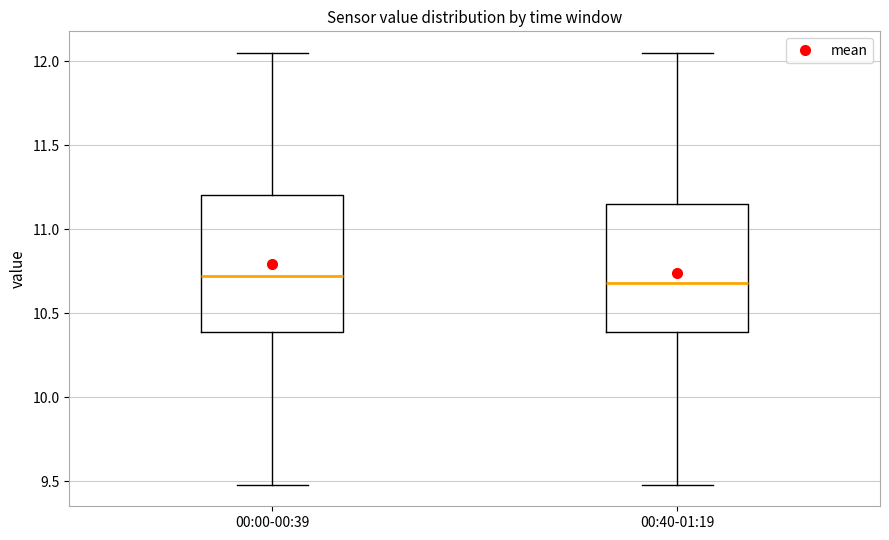

Reading left to right, transcribe this box plot: for each box, give where its median line is, the range the box spans, and where its two whiskers end, as read against the y-axis. The values are not printed on the chart, so give them approximately, as read against the axis.

00:00-00:39: median 10.75, box 10.40 to 11.20, whiskers 9.50 to 12.05
00:40-01:19: median 10.70, box 10.40 to 11.15, whiskers 9.50 to 12.05